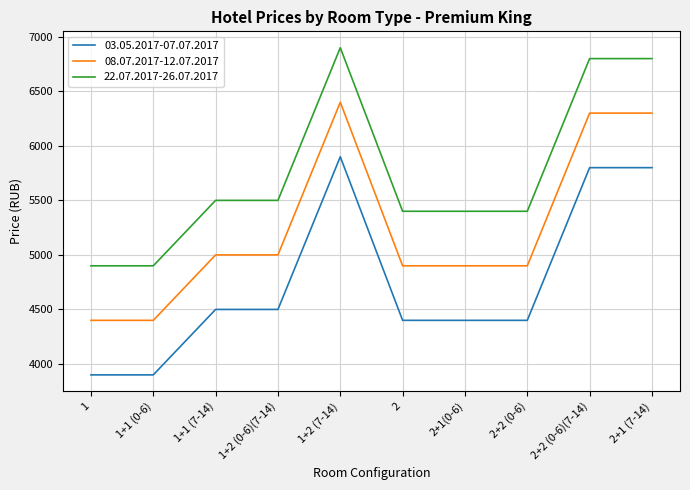

What is the difference between the maximum and minimum values in the 22.07.2017-26.07.2017 series?

2000